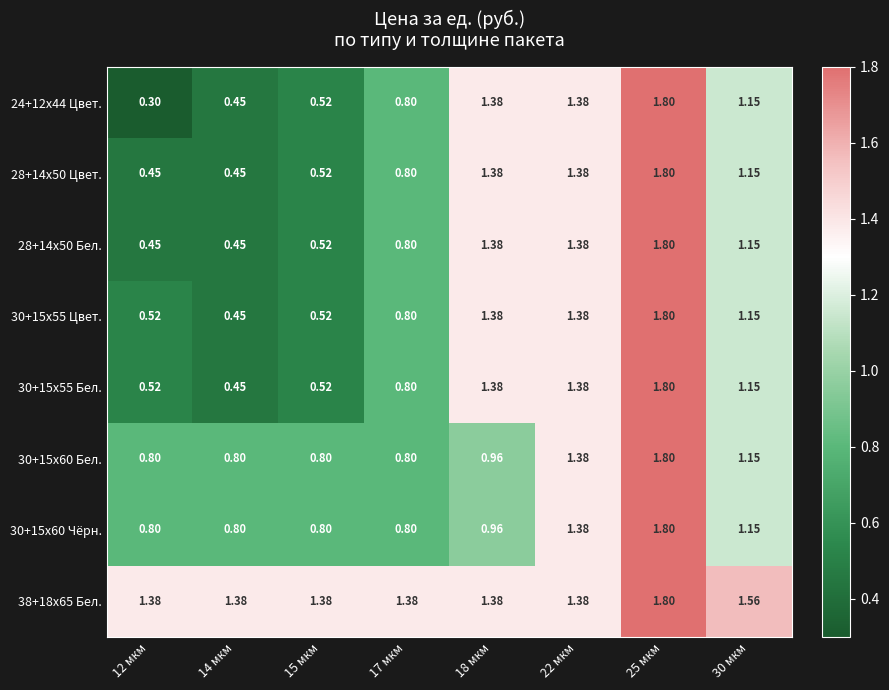

Is the value of 38+18x65 Бел. at 30 мкм greater than the value of 30+15x55 Бел. at 17 мкм?

Yes